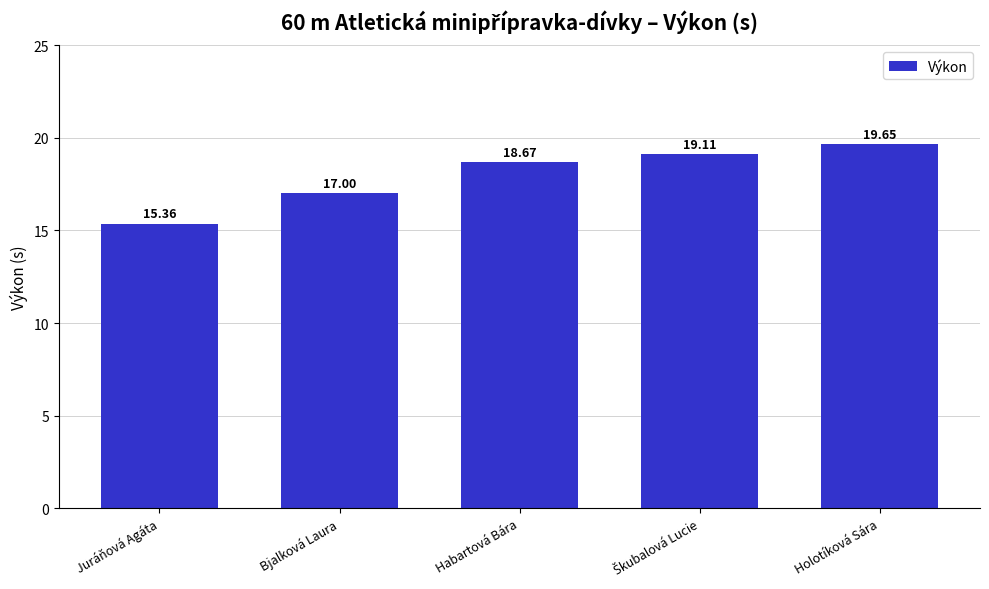

What is the ratio of the value at Habartová Bára to the value at Juráňová Agáta?

1.2